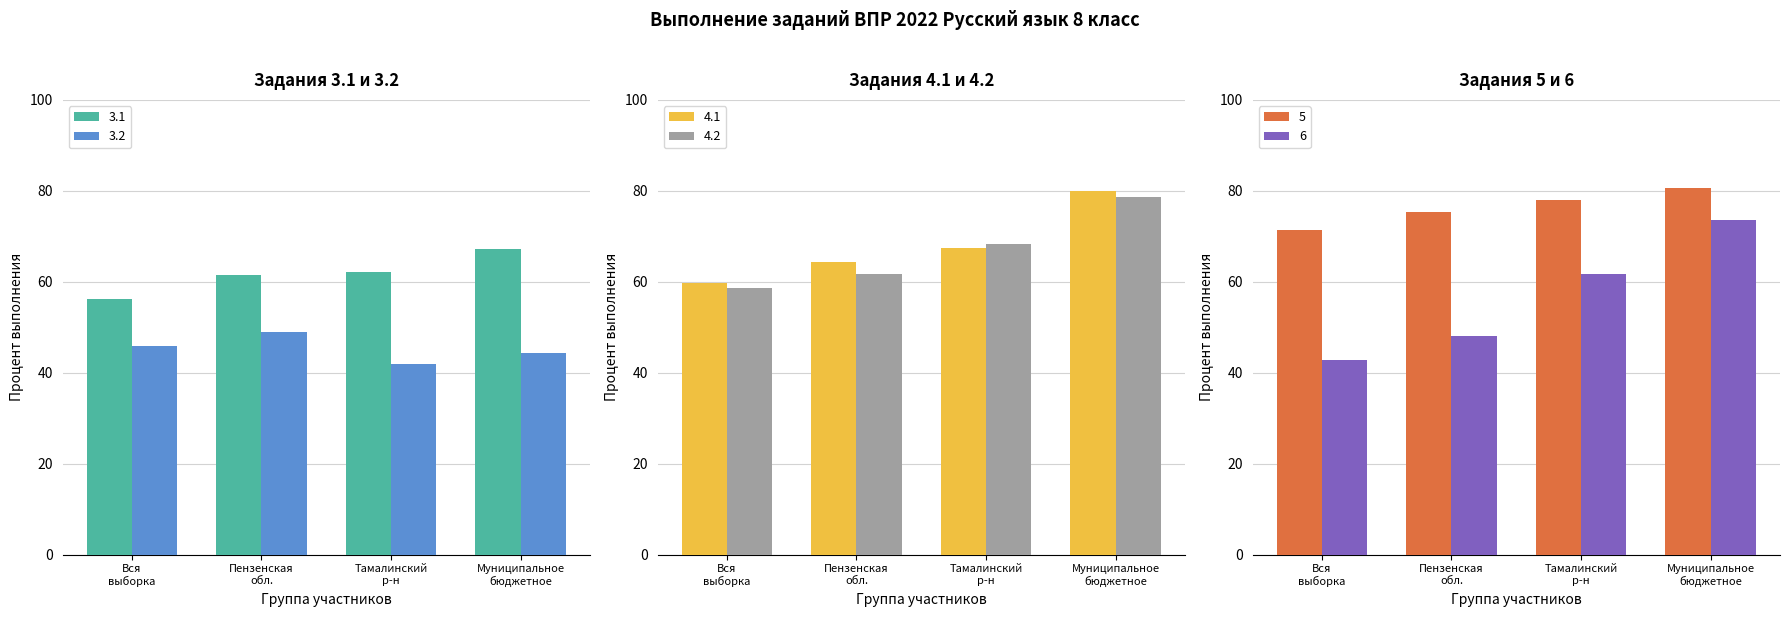

What is the average value of the 5 series?

76.4